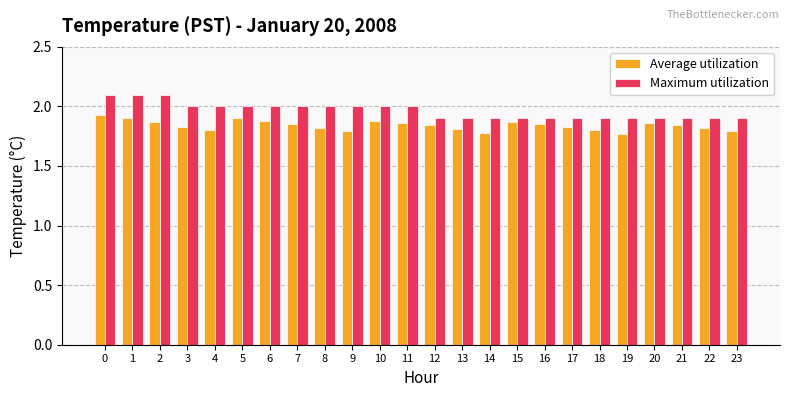

Between 0 and 20, which series saw the biggest shift?

Maximum utilization